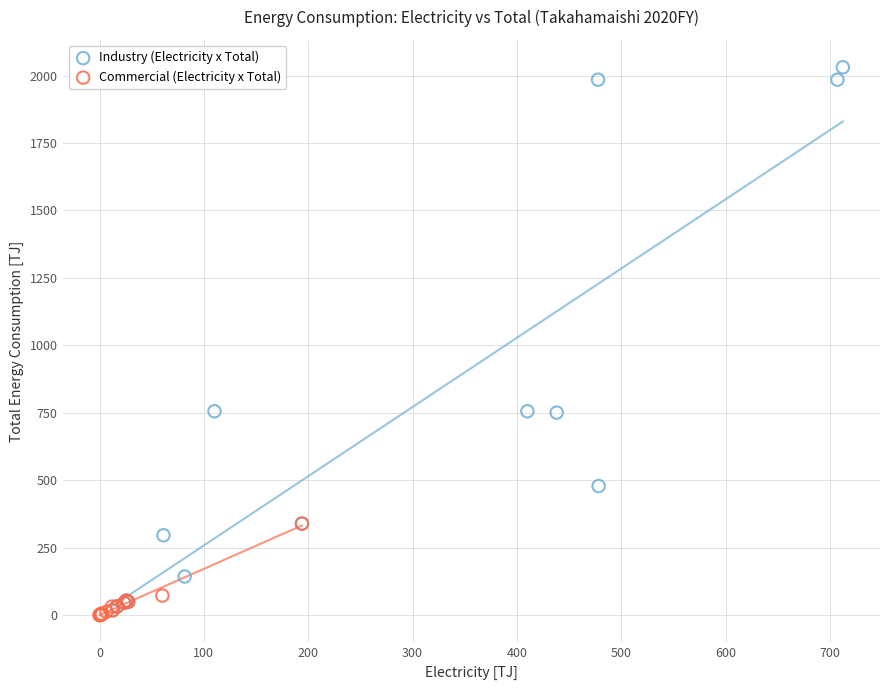

What are all the series names shown in the legend?

Industry (Electricity x Total), Commercial (Electricity x Total)